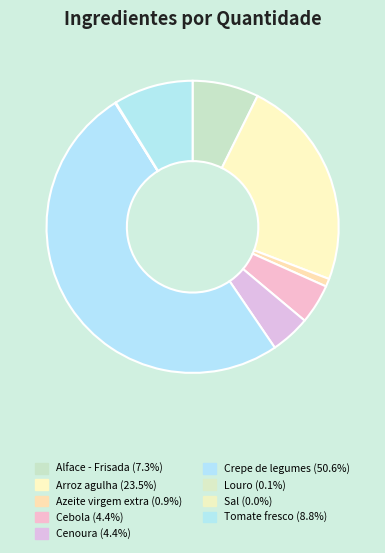

Is it true that Sal is 1% of the pie?

False